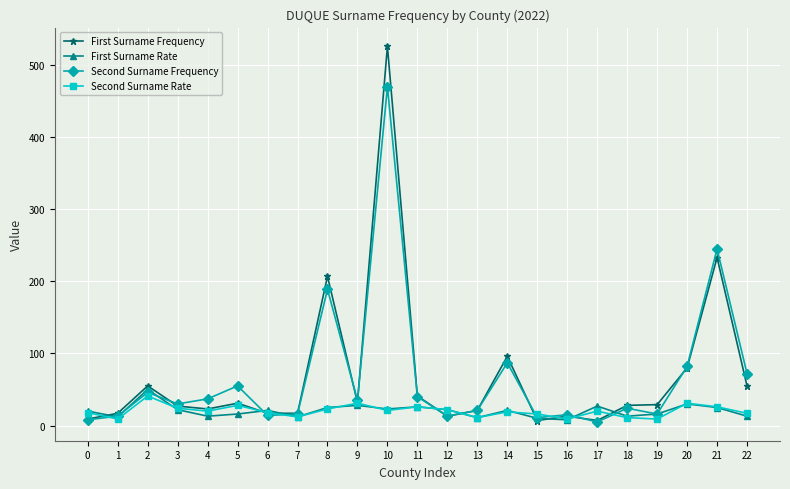

Is it true that First Surname Frequency equals 21 at 13?

True